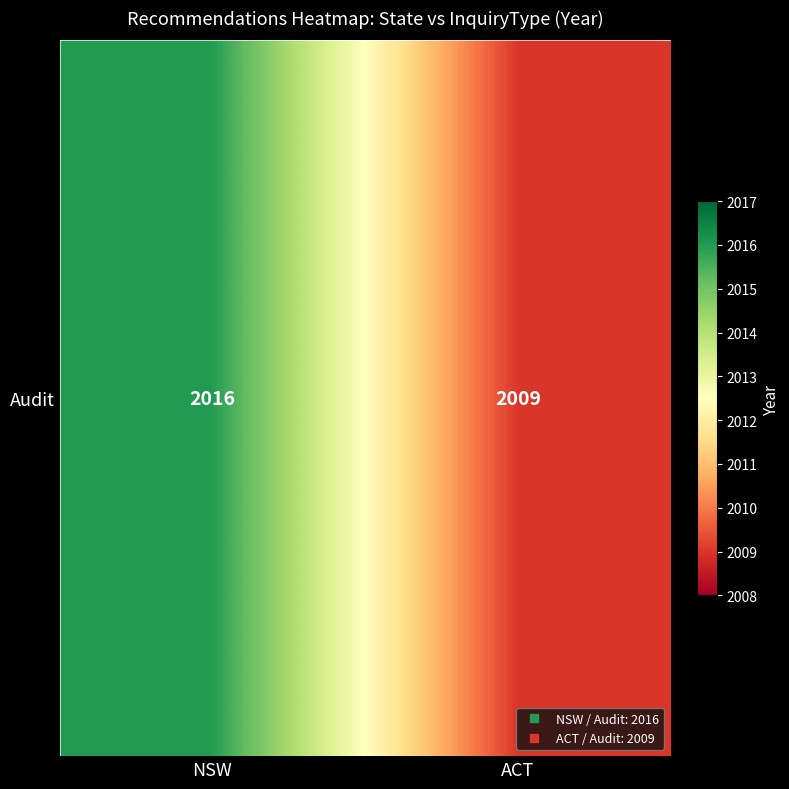

The value at ACT is 648. True or false?

False